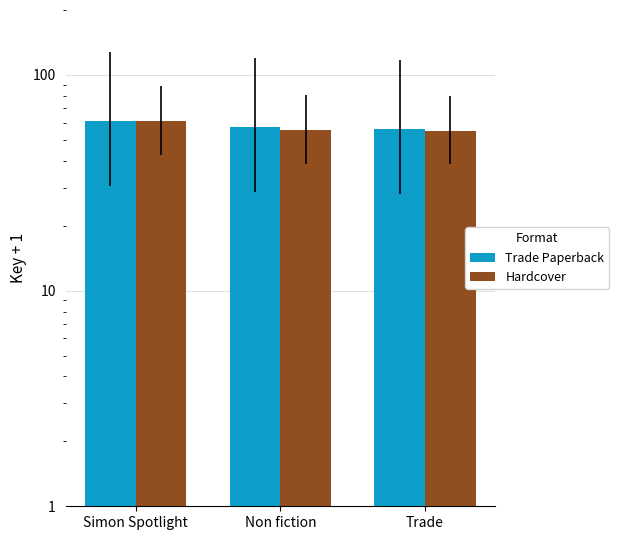

What is the label of the 2nd bar from the right?

Non fiction